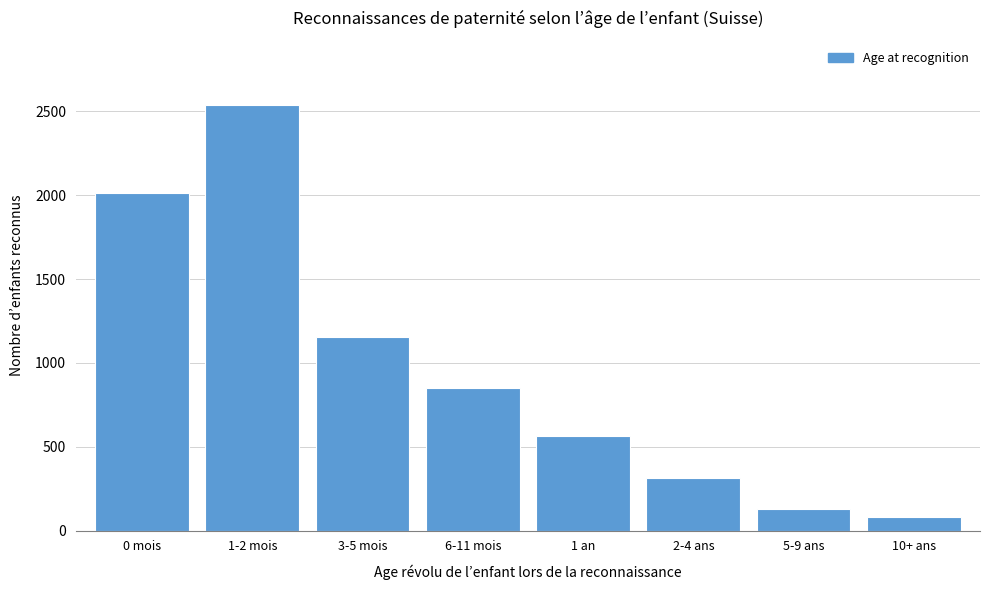

Reading right to left, transcribe all the data shown in this chart.

81	129	315	564	849	1153	2540	2016